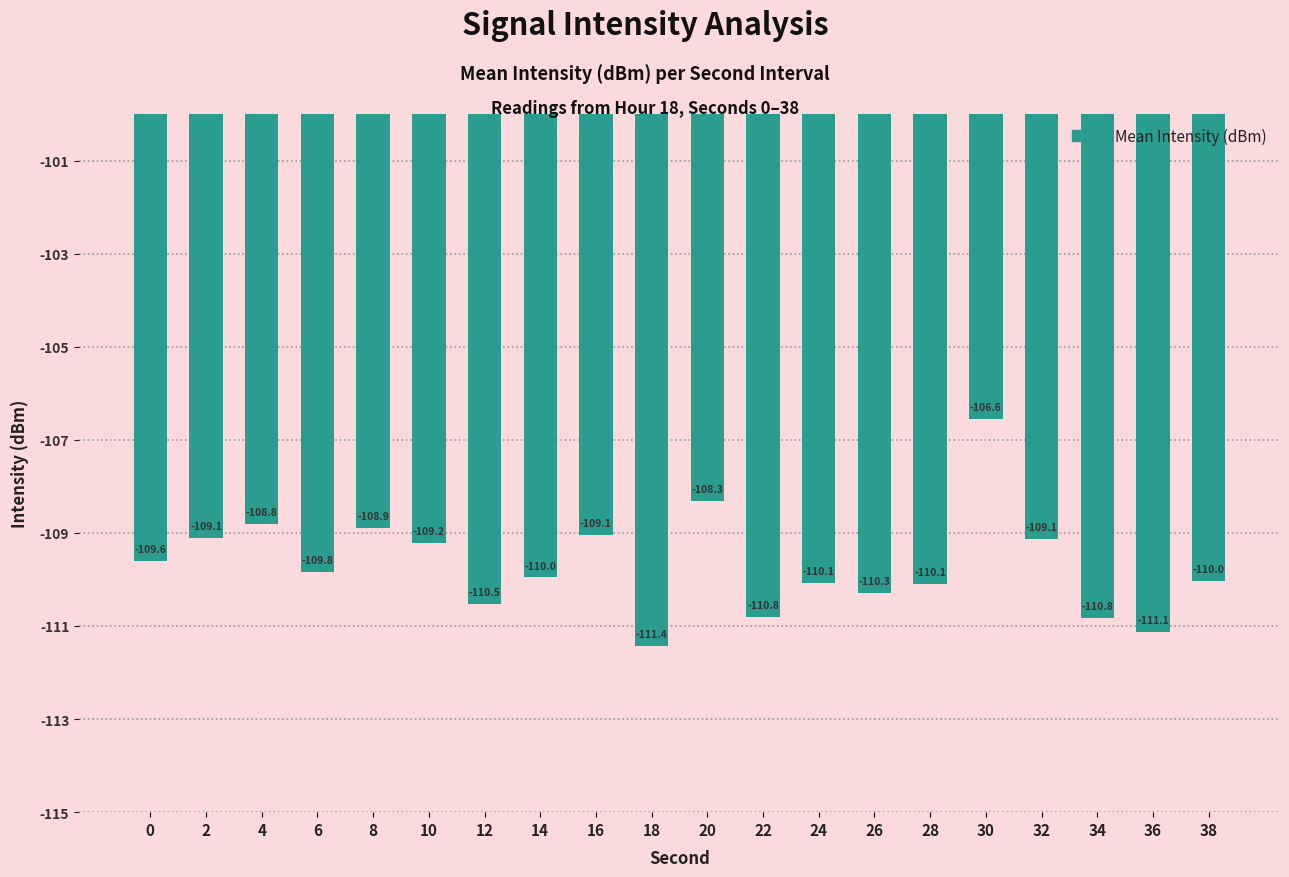

What is the value of the 5th bar from the left?

-108.9